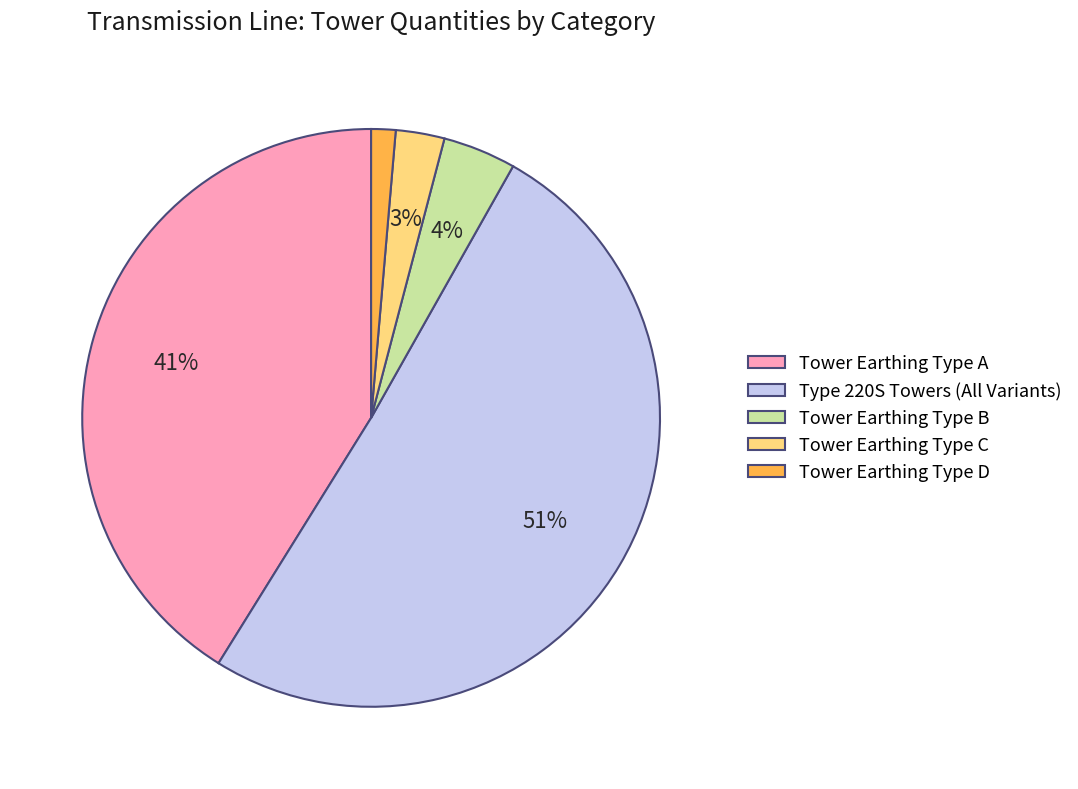

Combined, do Tower Earthing Type B and Type 220S Towers (All Variants) account for over 50%?

Yes